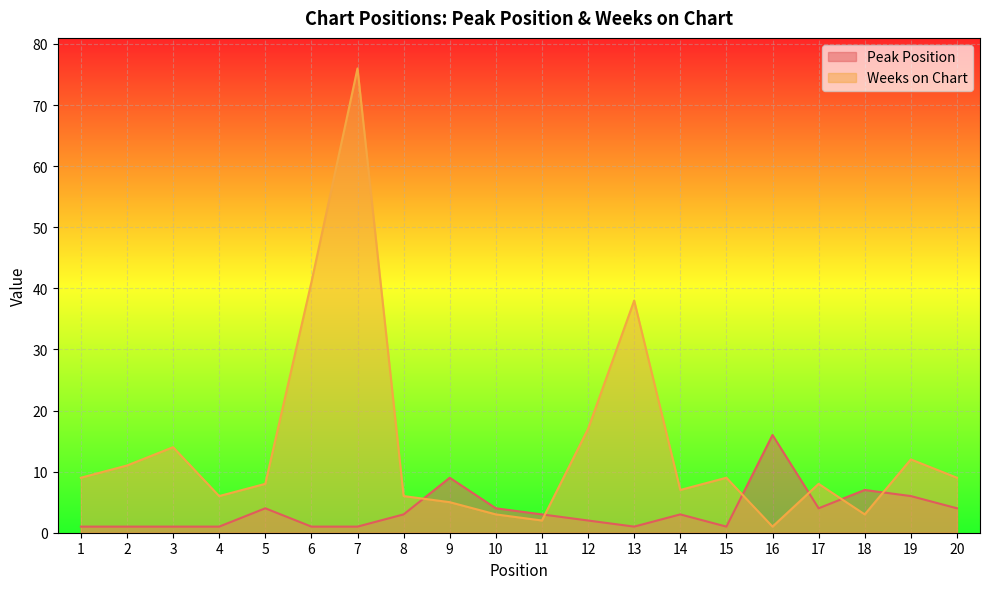

The Peak Position series shows 1 at 4. True or false?

False